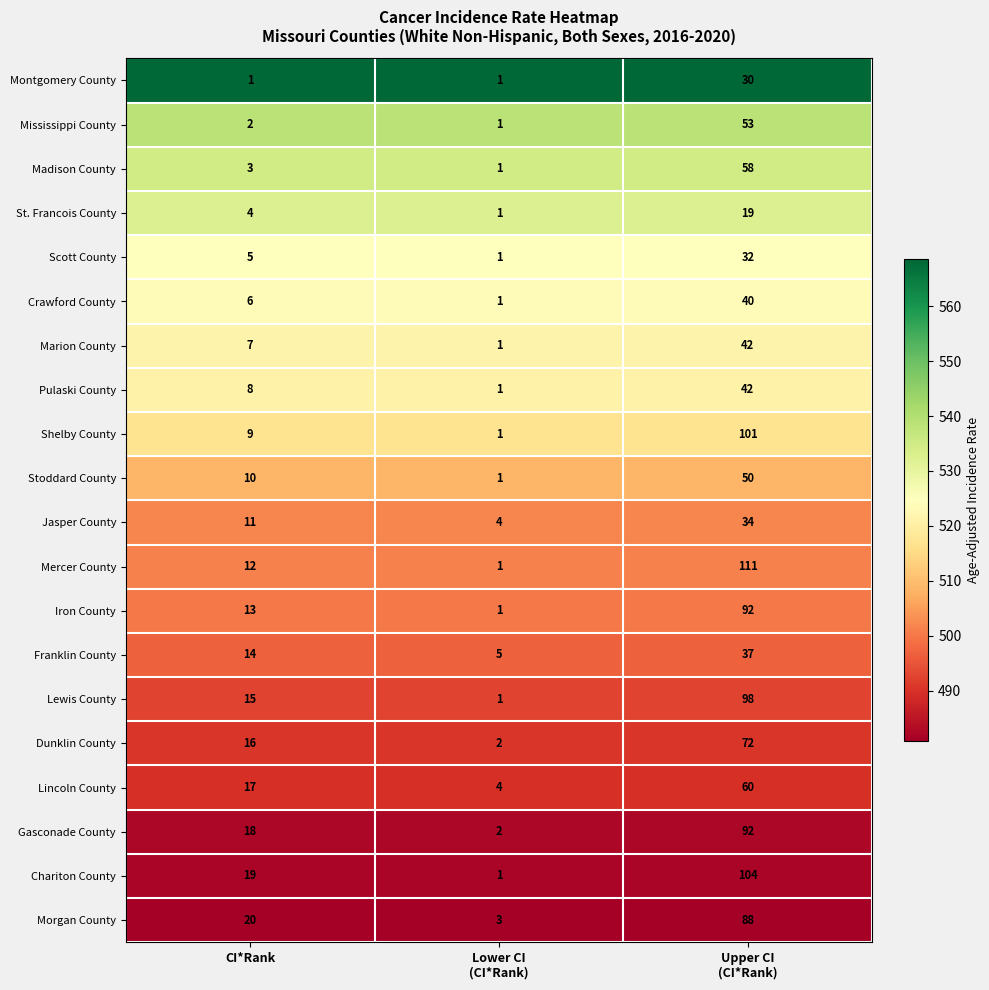

What is the highest value of the Gasconade County series?

92